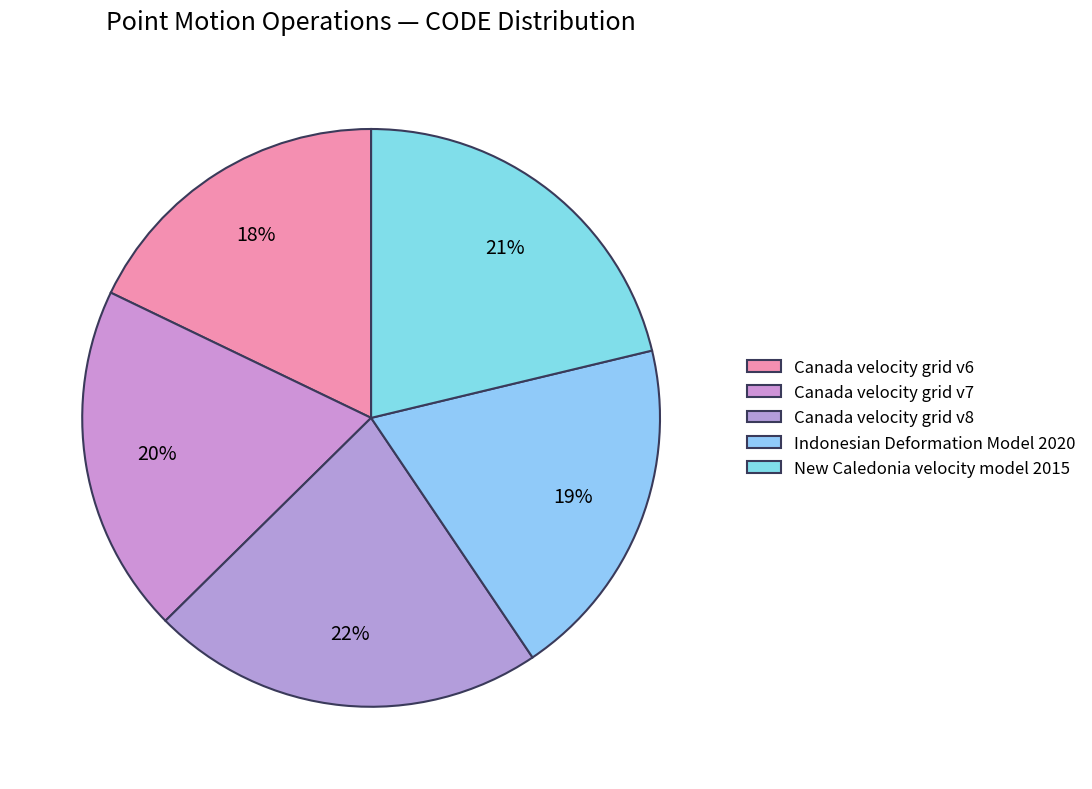

How many slices are in this pie chart?

5